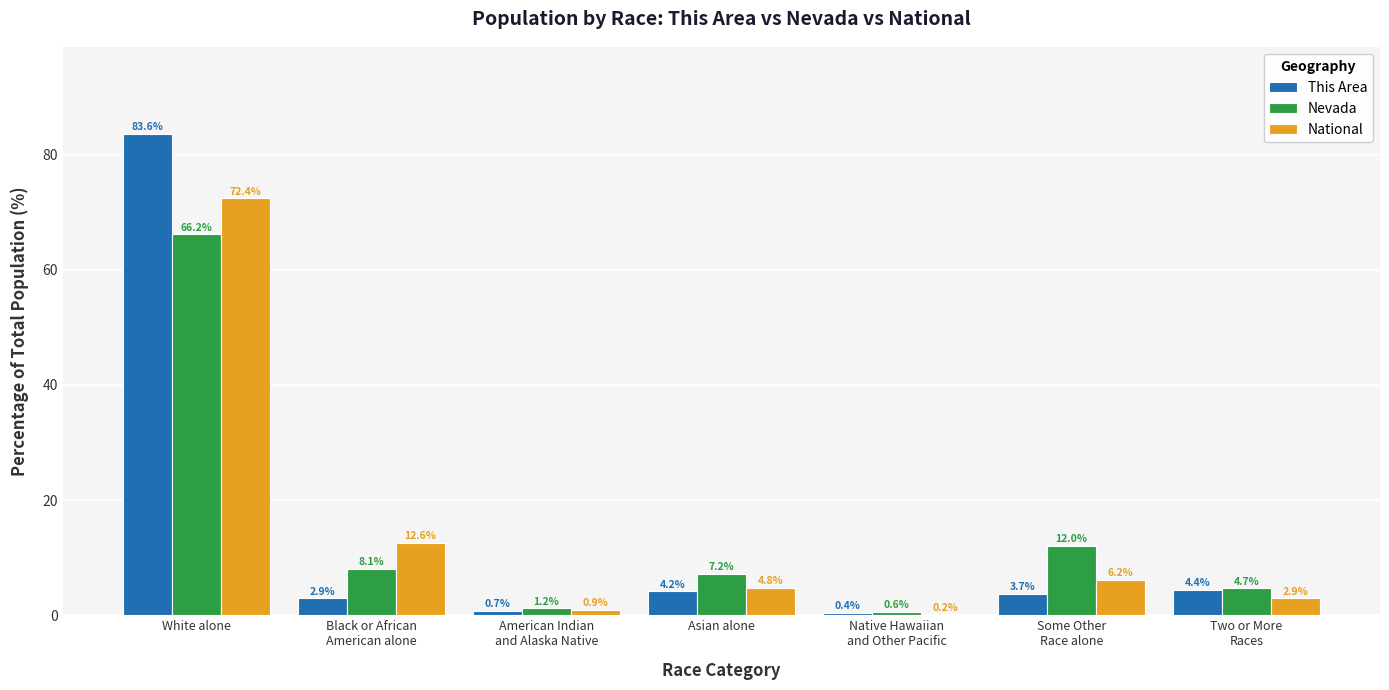

What is the sum of all National values?

100.0